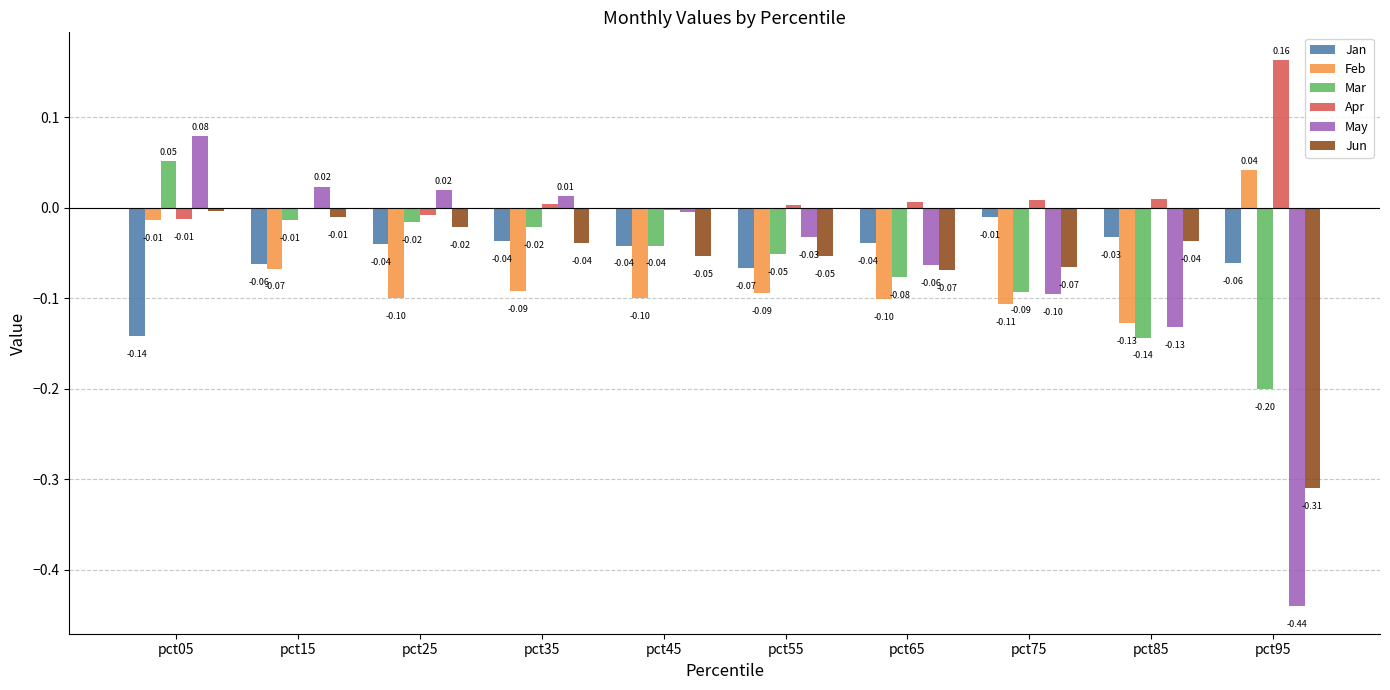

Read the Mar value at pct65.

-0.1